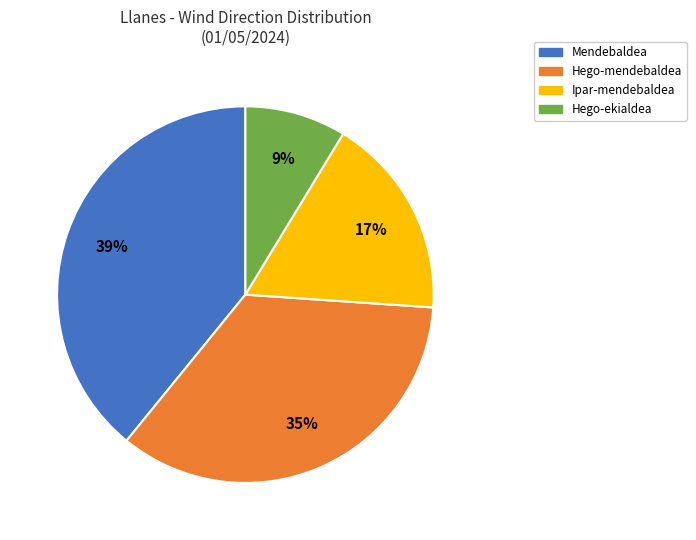

Does any single category account for the majority?

No